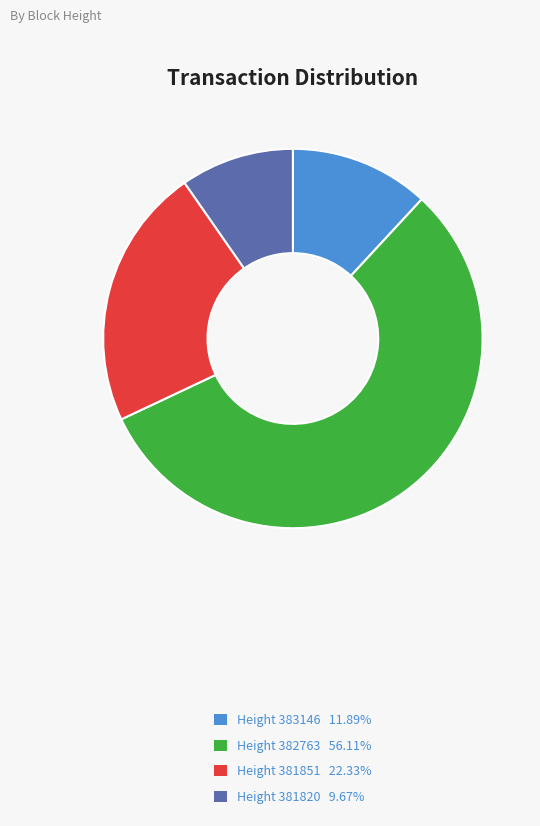

Does any single category account for the majority?

Yes